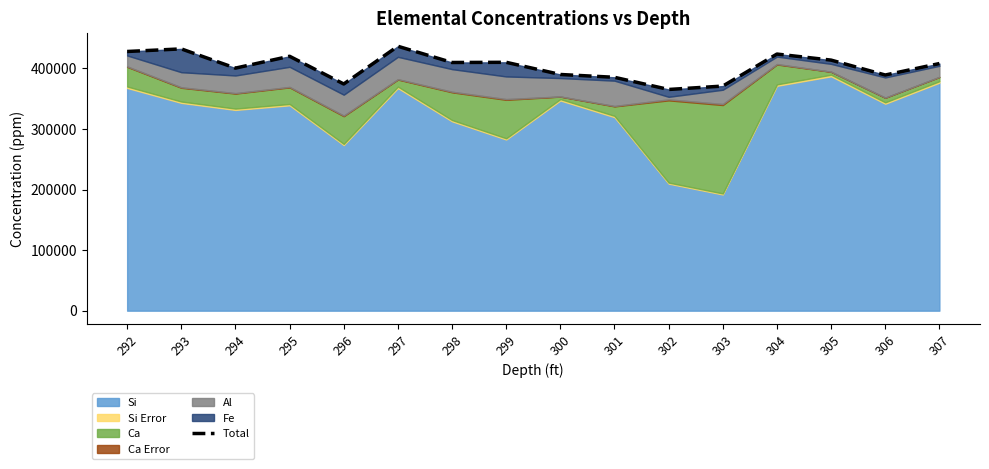

What is the average value?

403604.9